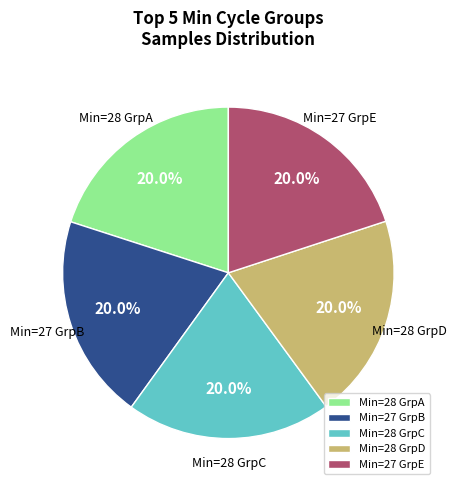

How many slices are in this pie chart?

5